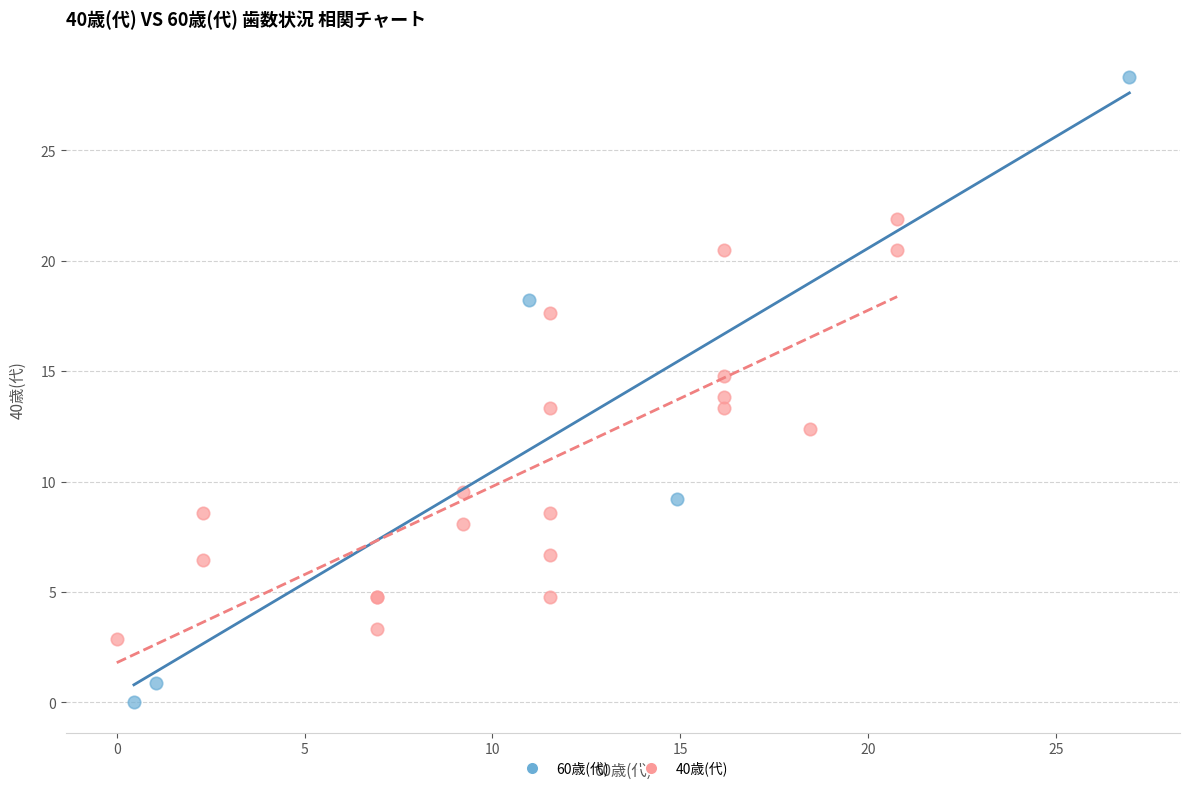

Which series reaches the minimum Y coordinate?

60歳(代)